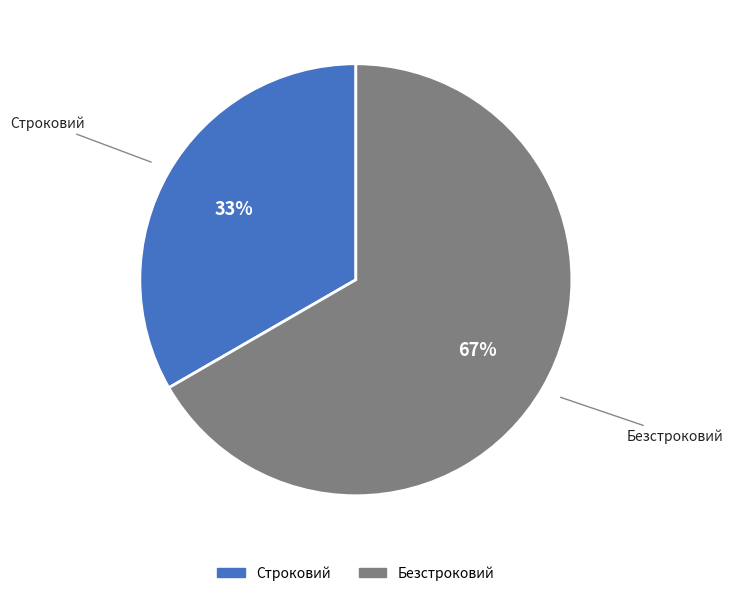

To the nearest percent, what portion does Безстроковий represent?

67%